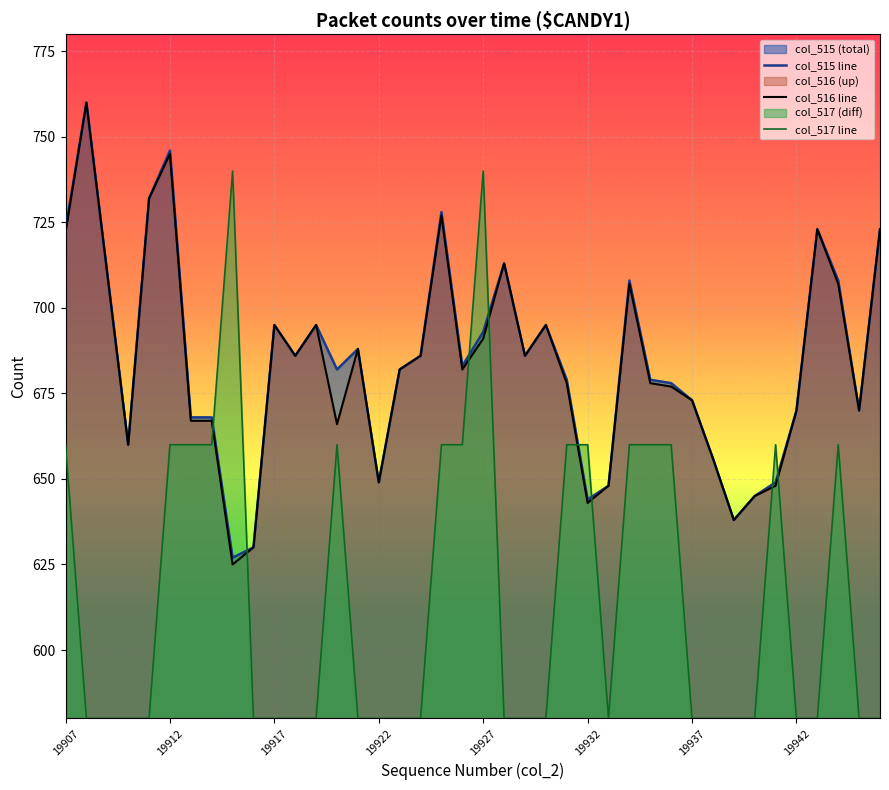

What value does the col_516 line series have at 16?

682